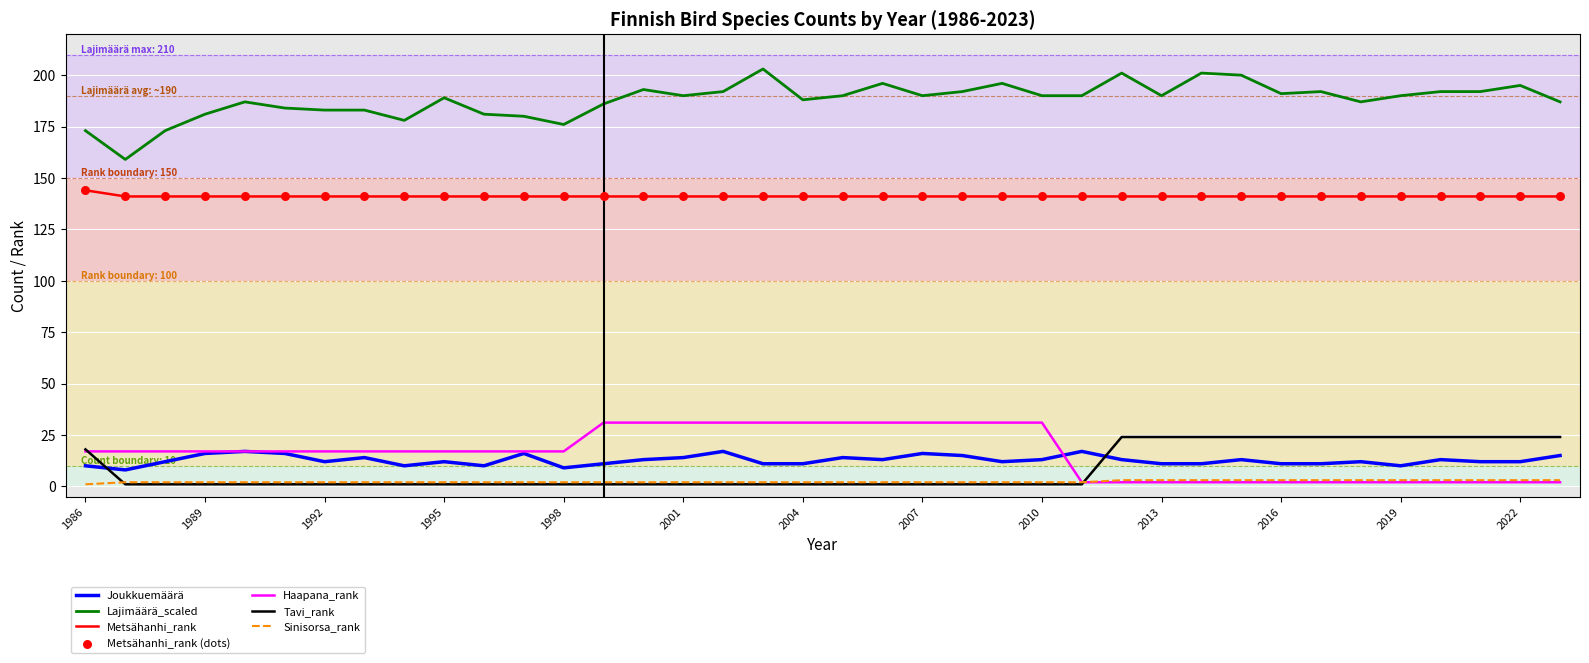

What is the highest value of the Haapana_rank series?

31